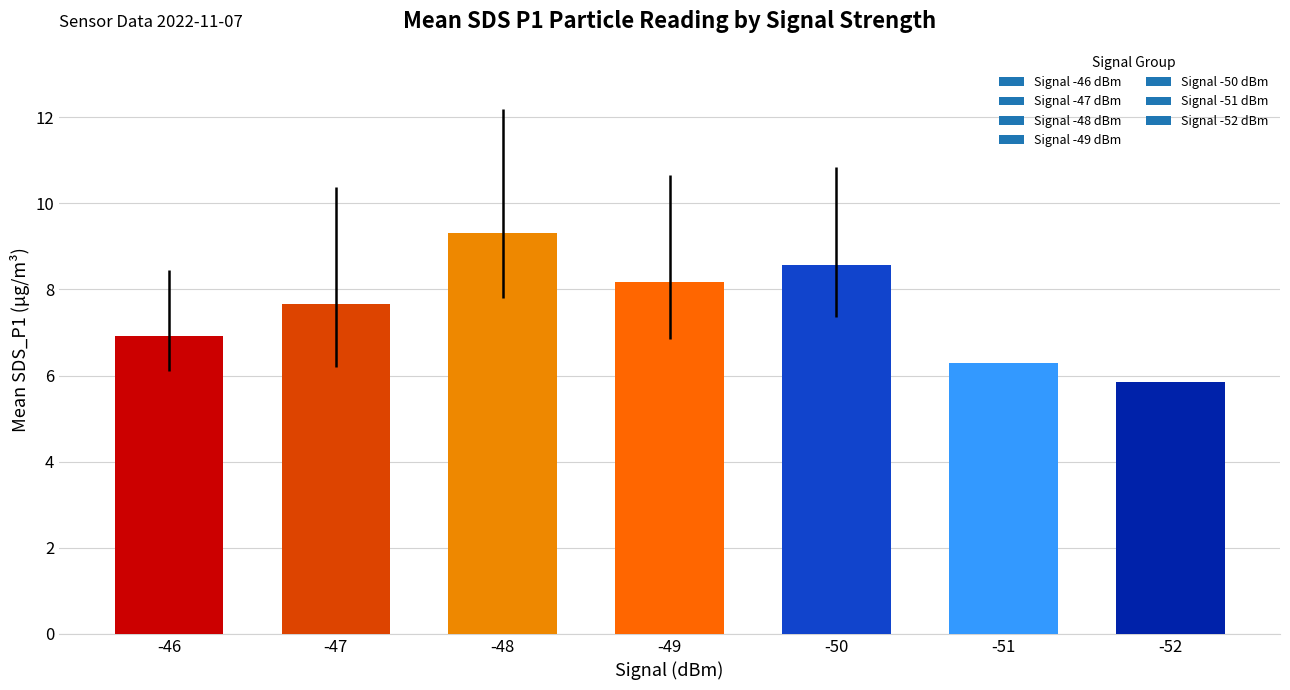

List the labels in order of value, smallest first.

-52, -51, -46, -47, -49, -50, -48